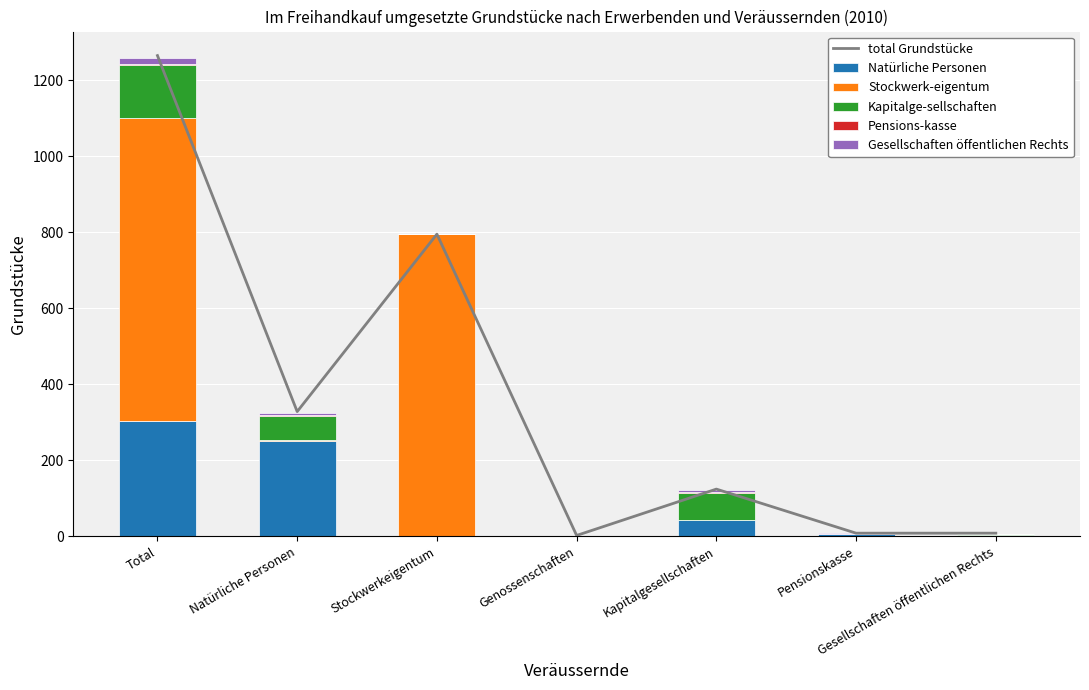

At which category is the sum across all series the highest?

Total